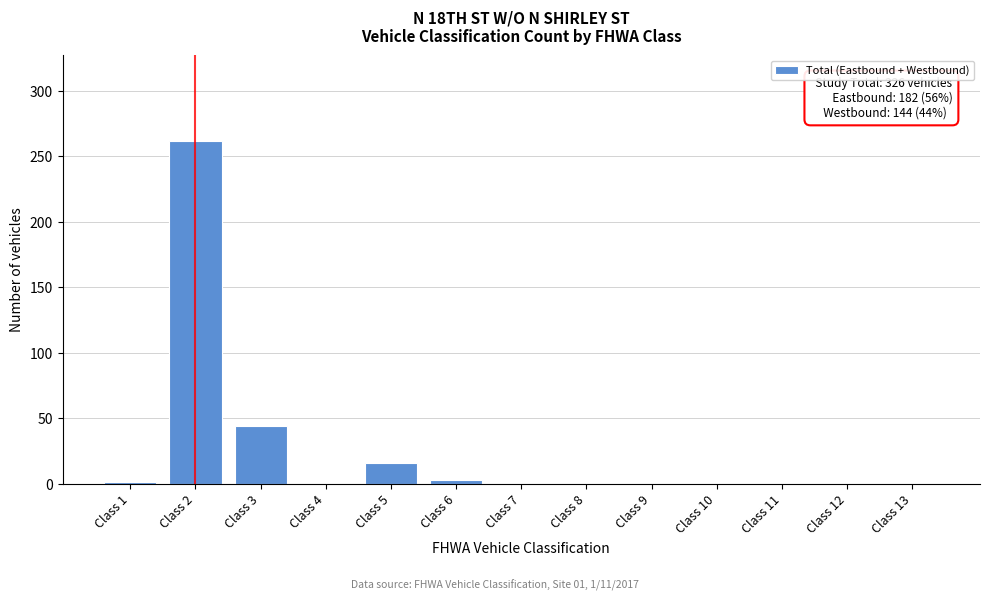

What is the change in value from Class 2 to Class 7?

-262